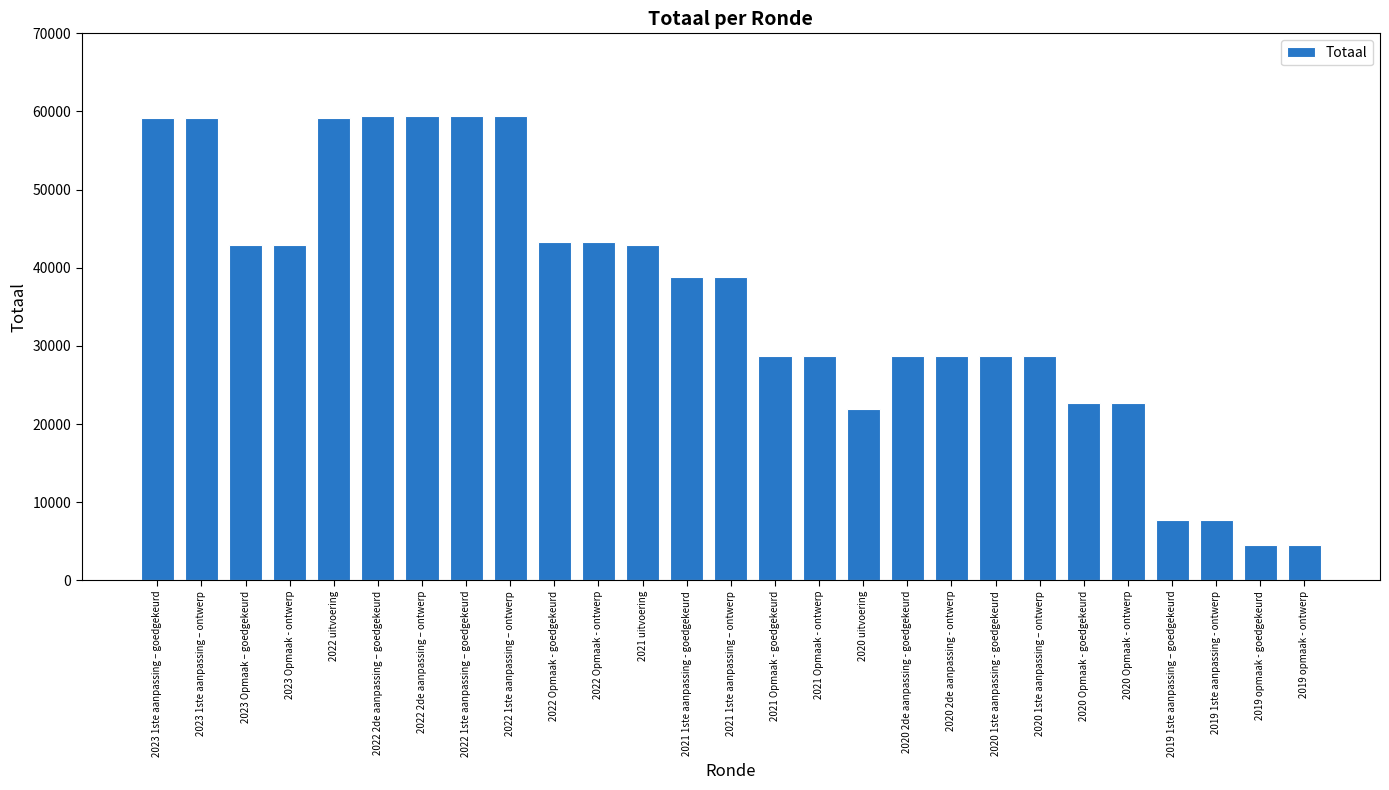

What is the minimum value shown in the chart?

4593